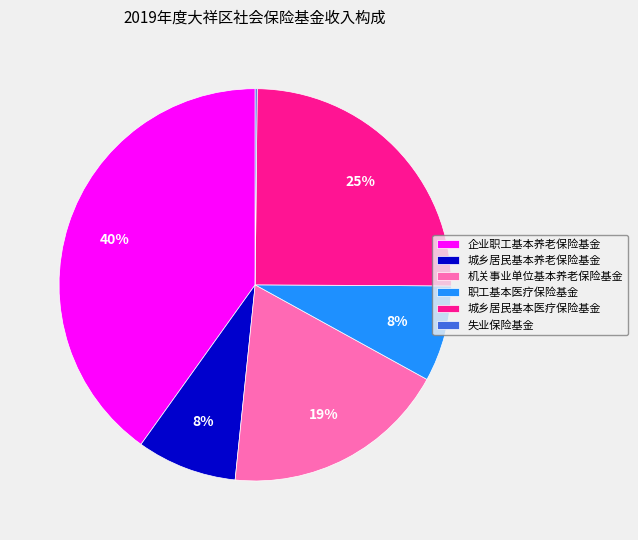

To the nearest percent, what percentage of the pie is 企业职工基本养老保险基金?

40%